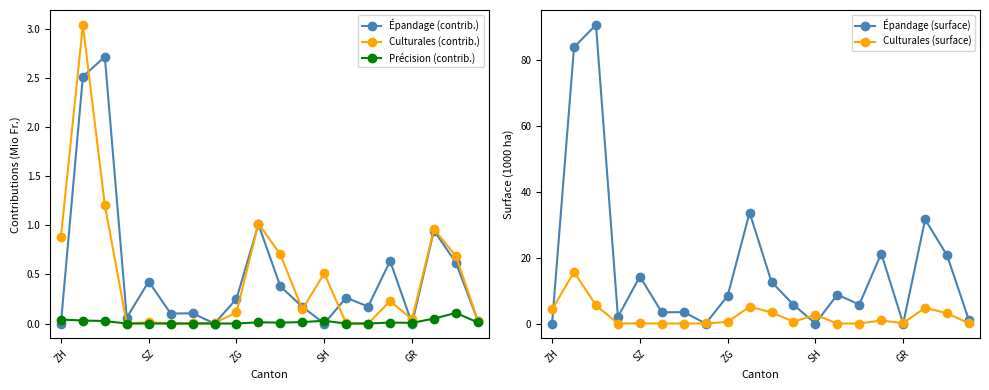

True or false: Culturales (contrib.) has a value of 0.5 at SH.

True